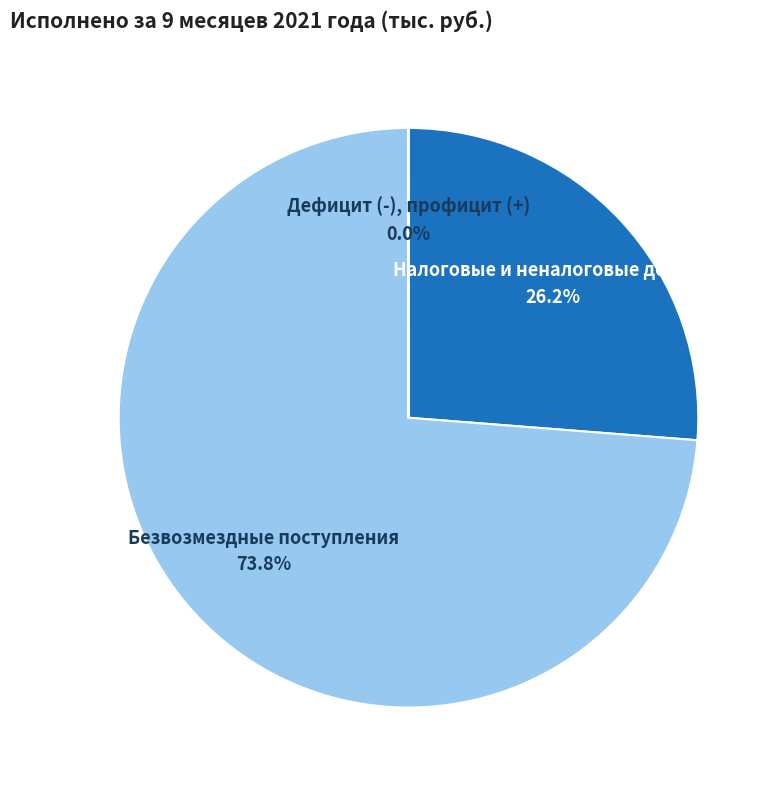

What portion of the pie excludes Налоговые и неналоговые доходы?

73.8%